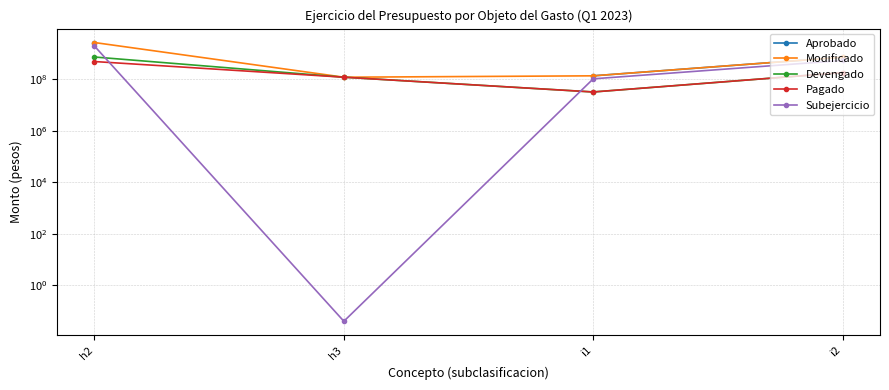

Which series has the largest total across all categories?

Modificado